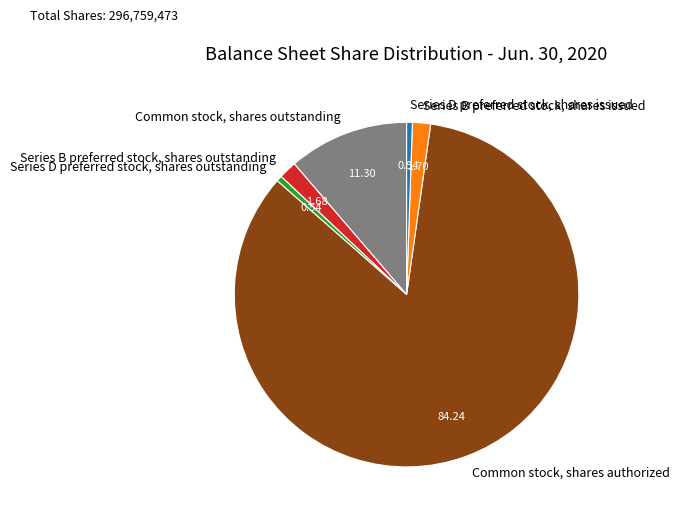

How many slices are in this pie chart?

6